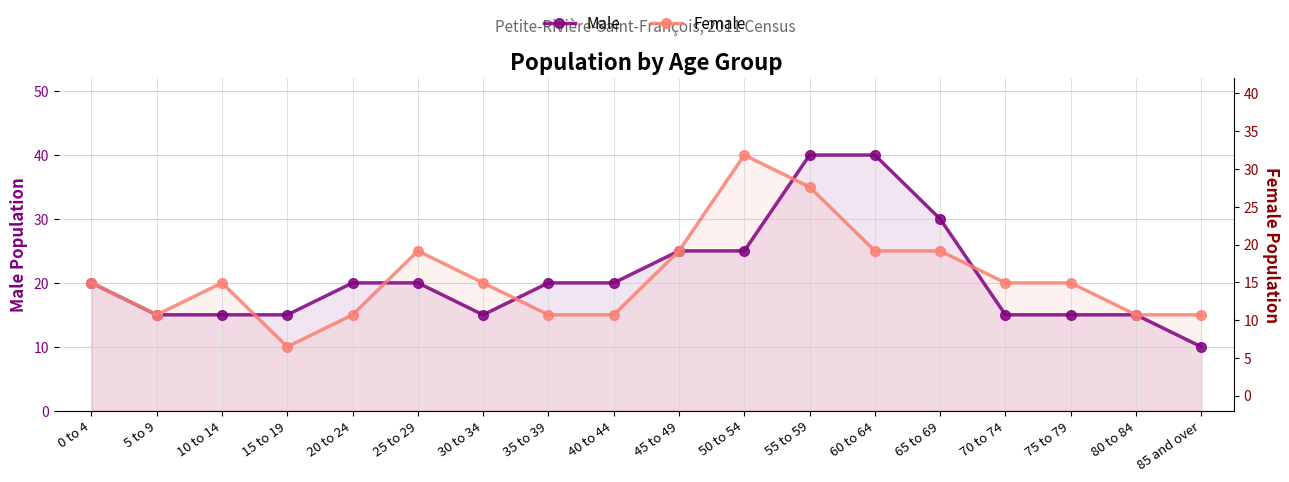

Which category has the lowest value across all series?

85 and over